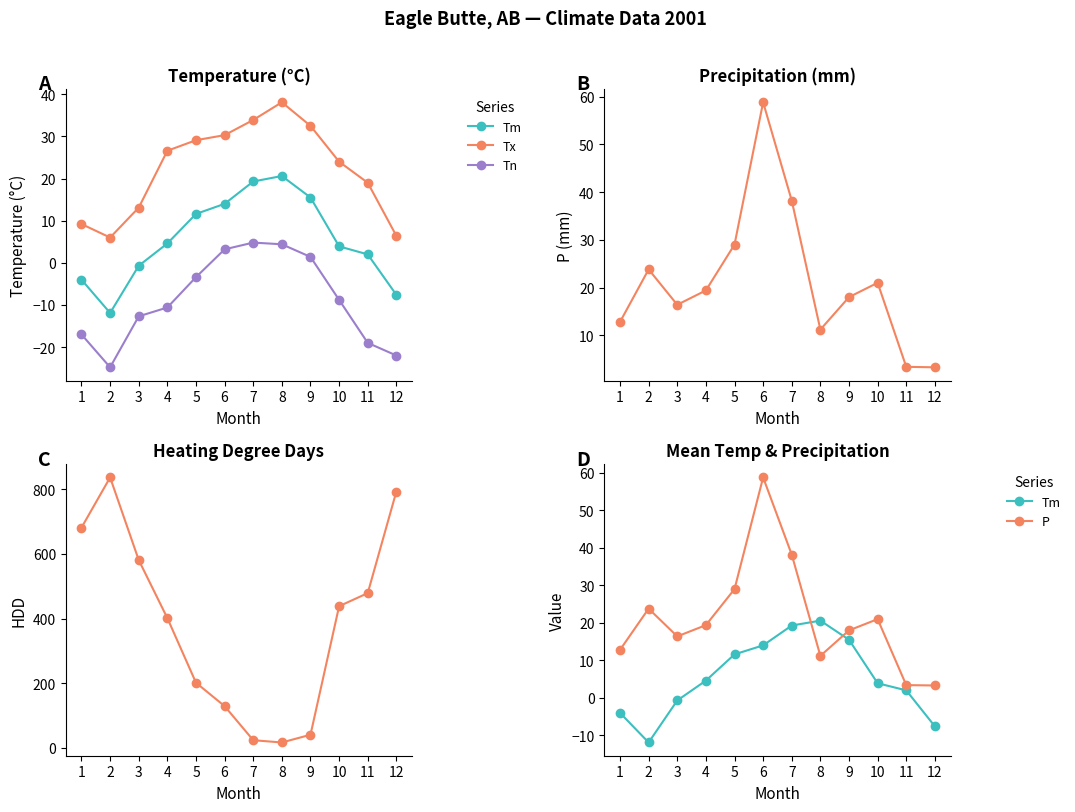

What is the value of the Tx point at the 12th from the left?

6.4